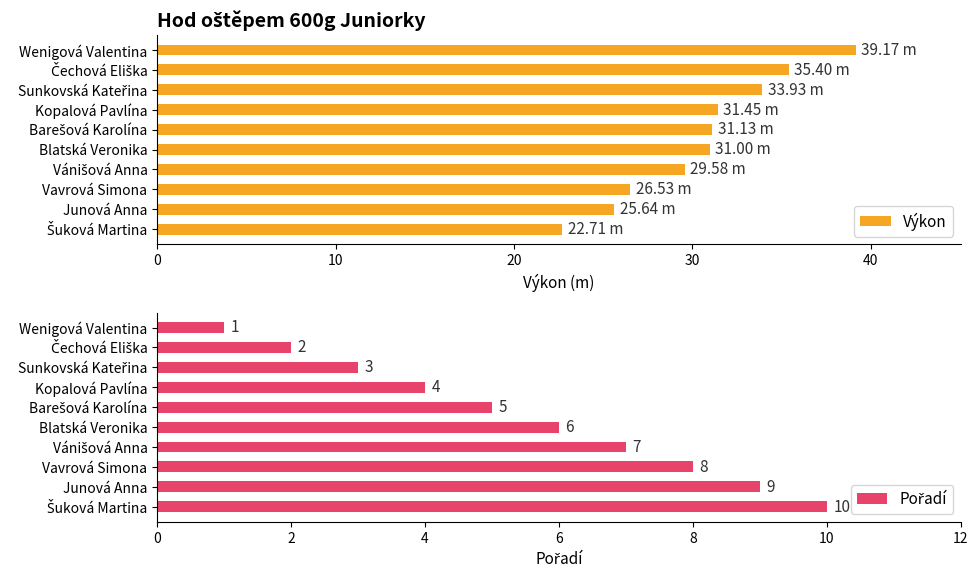

What is the difference between the second highest and minimum values in the Výkon series?

12.7